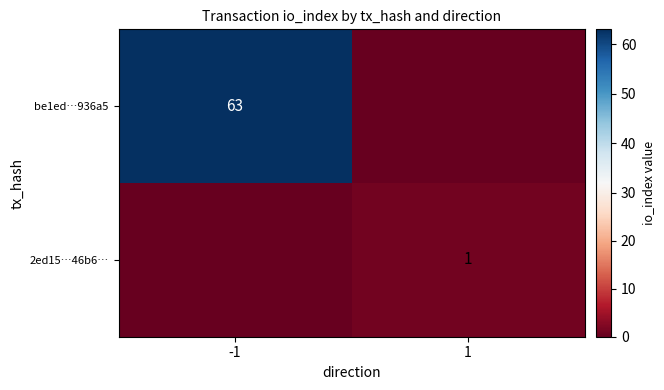

Is it true that be1ed…936a5 equals 84 at -1?

False